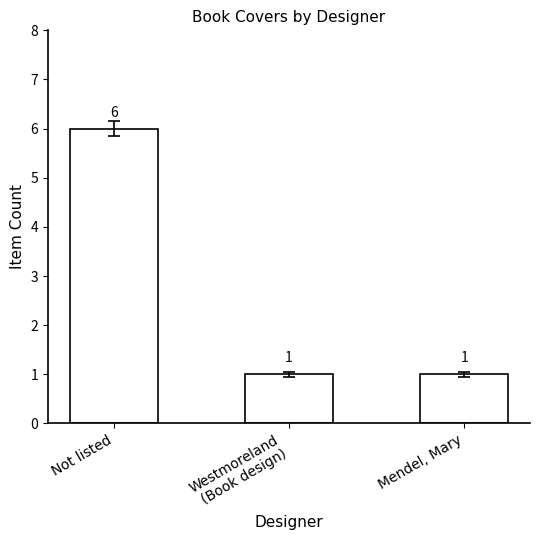

What is the ratio of the value at Westmoreland
(Book design) to the value at Mendel, Mary?

1.0